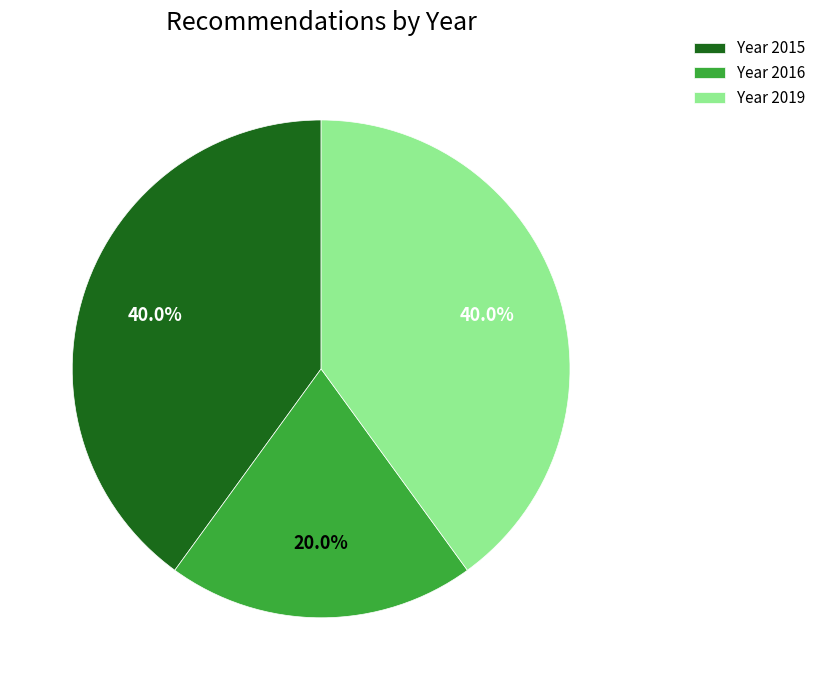

Combined, what portion of the pie is Year 2016 and Year 2019?

60.0%